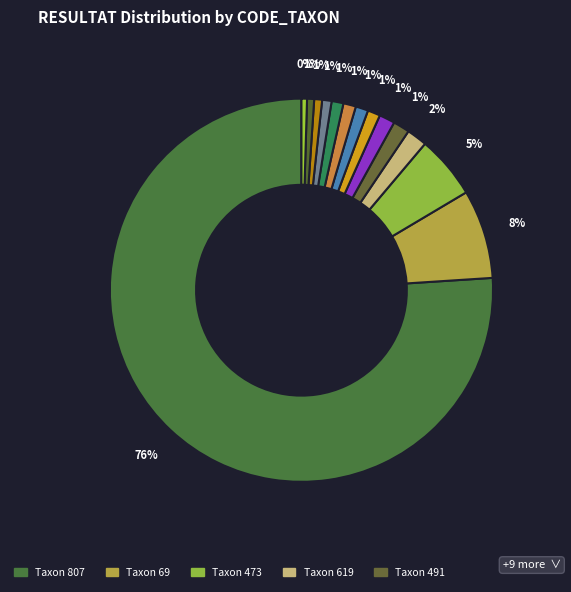

How many segments does this pie chart have?

14